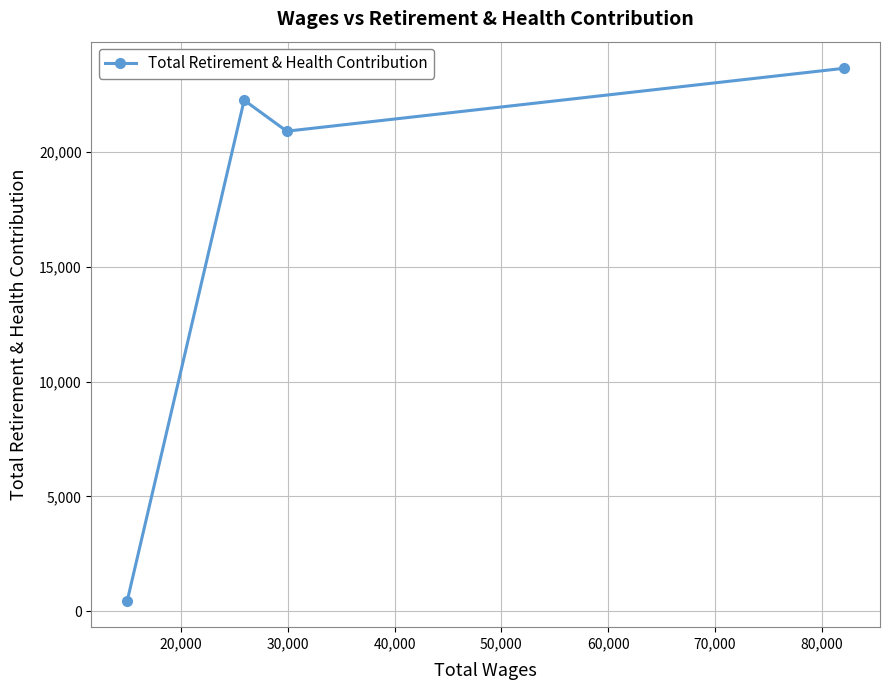

How many points are lower than both their immediate neighbors (excluding endpoints)?

1